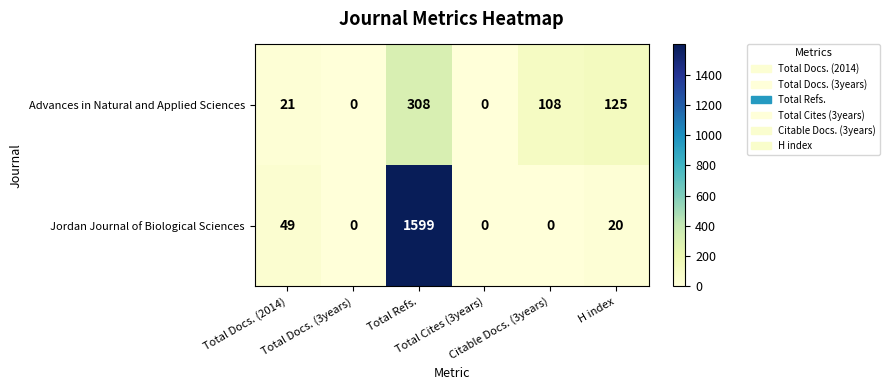

Which series has the largest total across all categories?

Jordan Journal of Biological Sciences